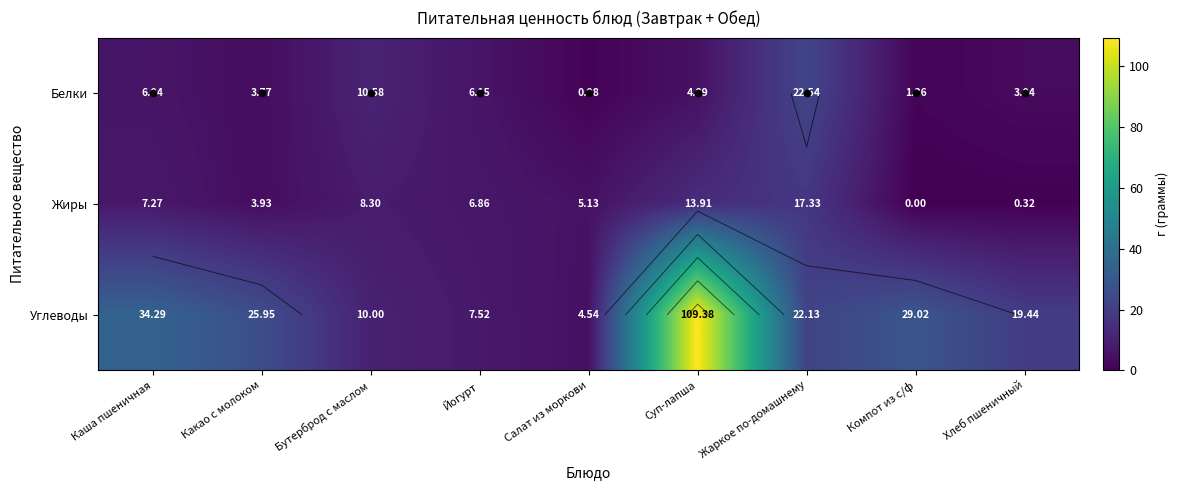

At which category is the sum across all series the highest?

Суп-лапша